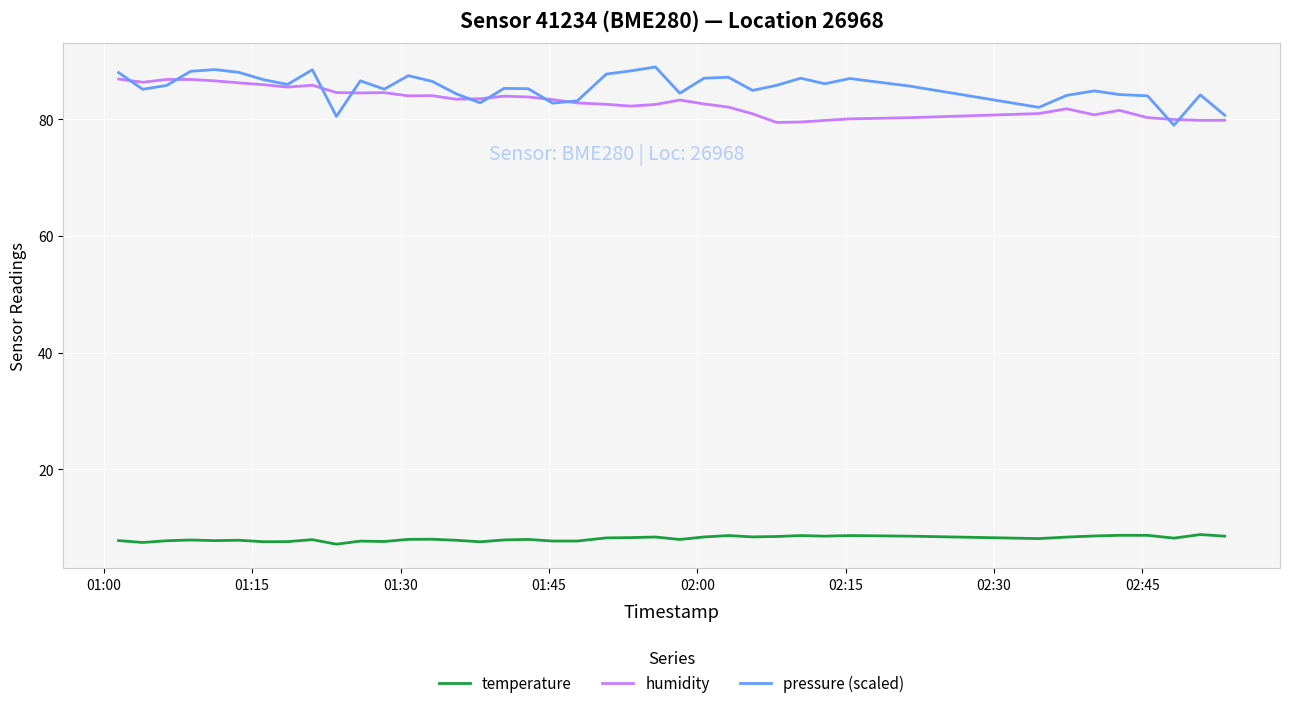

True or false: temperature and pressure (scaled) cross at least once.

False